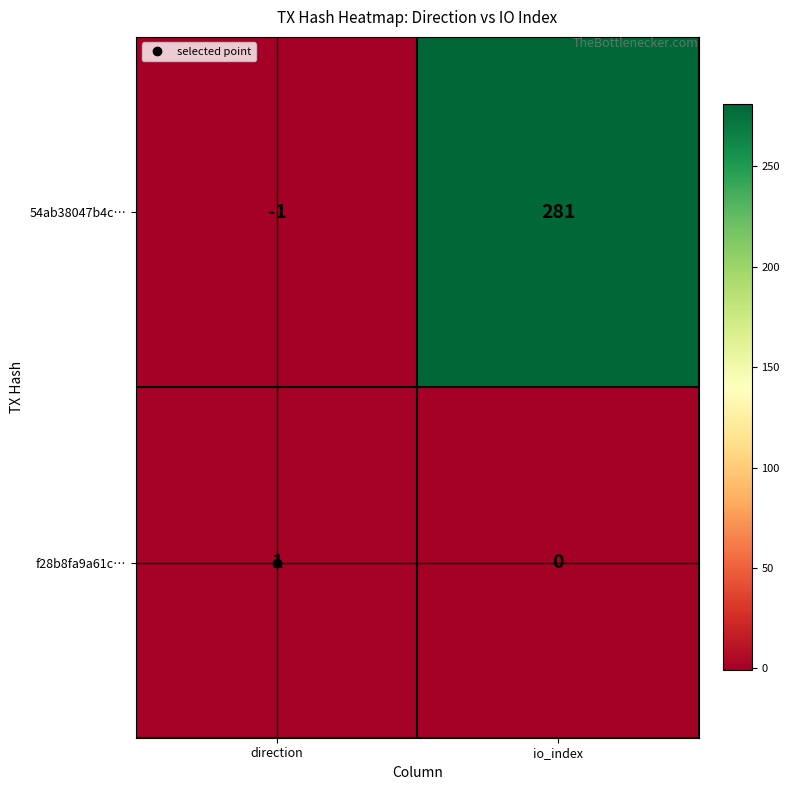

The 54ab38047b4c… series shows 281 at io_index. True or false?

True